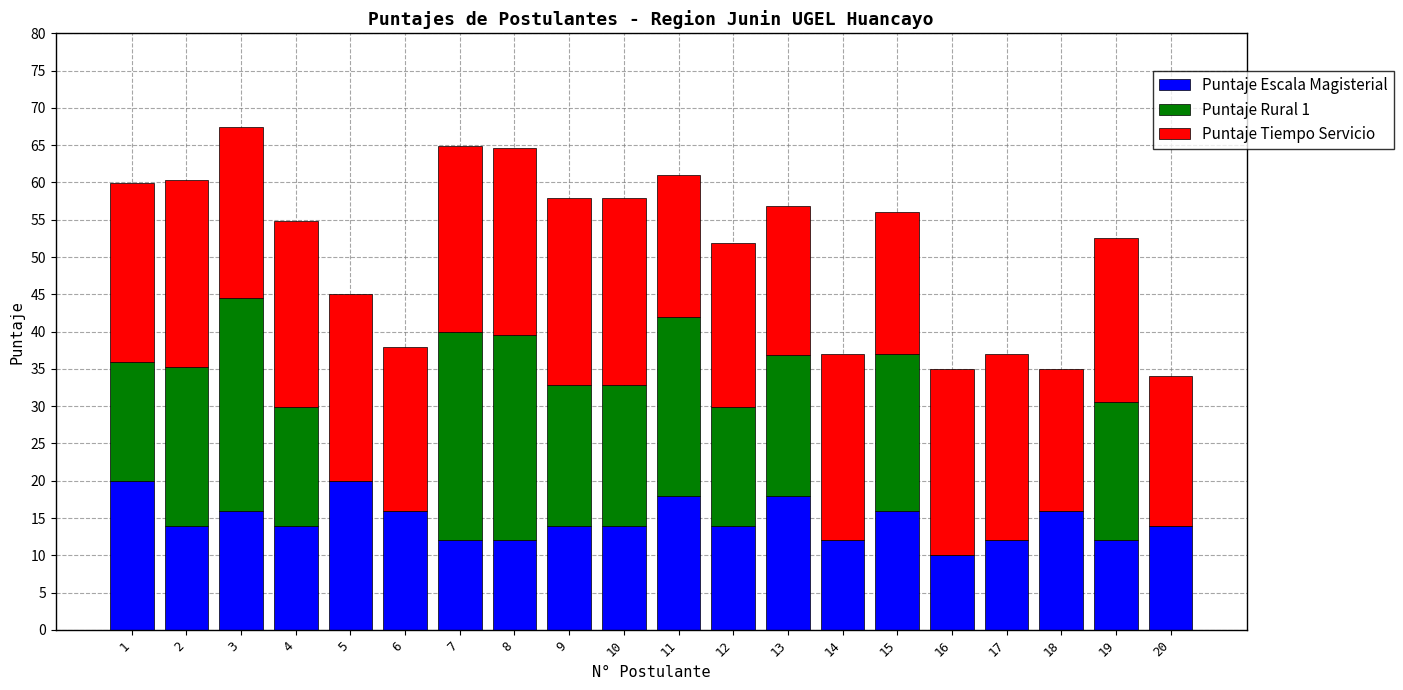

Are the bars horizontal?

No